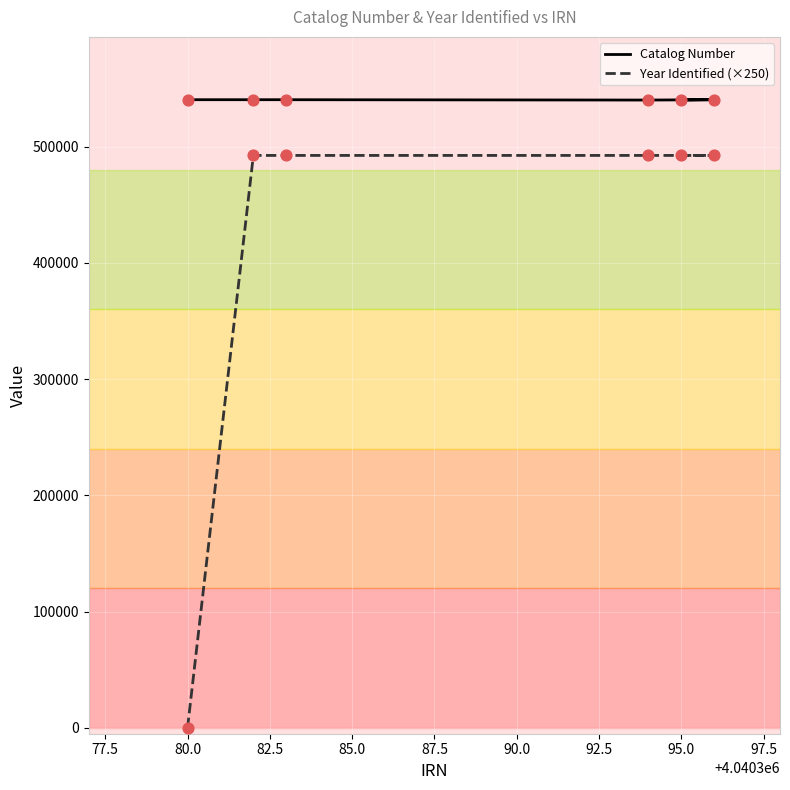

What is the total value across all series at 95.0?

1032639